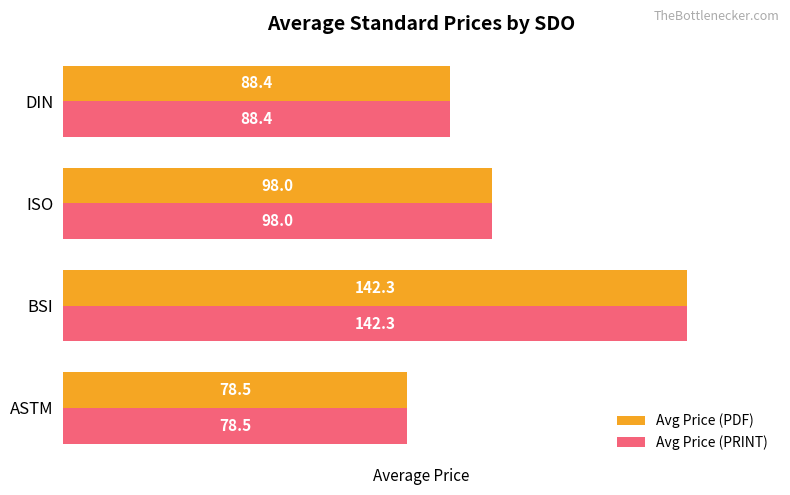

What is the difference between the maximum and minimum values in the Avg Price (PDF) series?

63.8